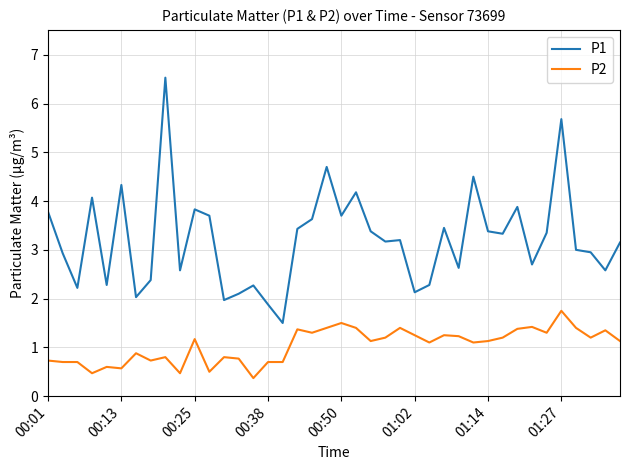

How many values in the P2 series exceed 1?

24